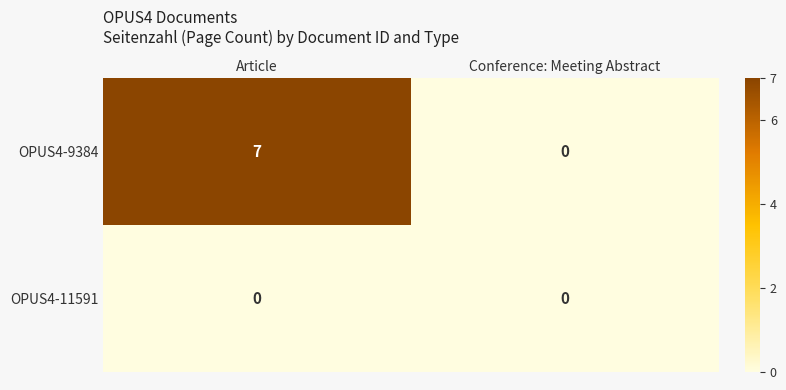

Reading left to right, what are all the values shown in this chart?

OPUS4-9384: Article=7	Conference: Meeting Abstract=0
OPUS4-11591: Article=0	Conference: Meeting Abstract=0